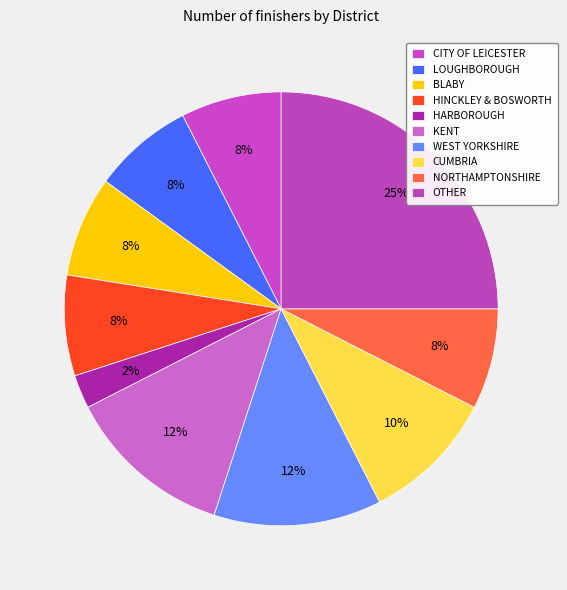

True or false: OTHER accounts for 25% of the total.

True